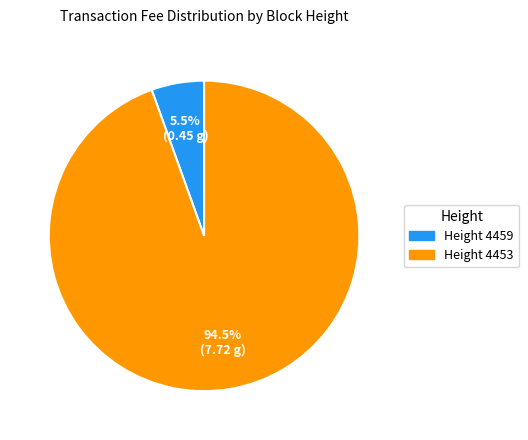

What is the smallest slice in the pie chart?

Height 4459